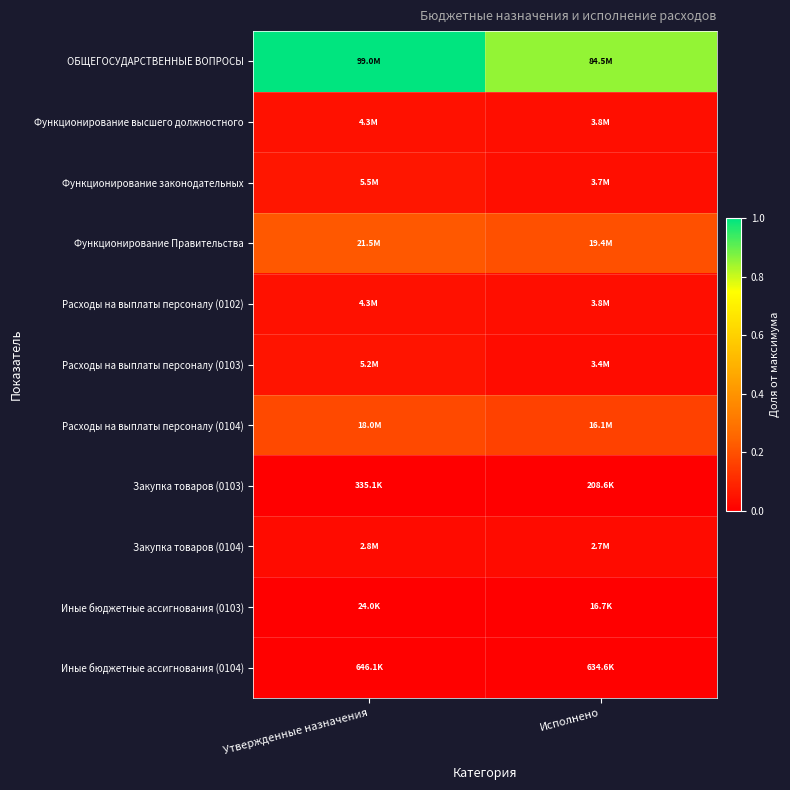

Which label corresponds to the largest value in the chart?

Утвержденные назначения